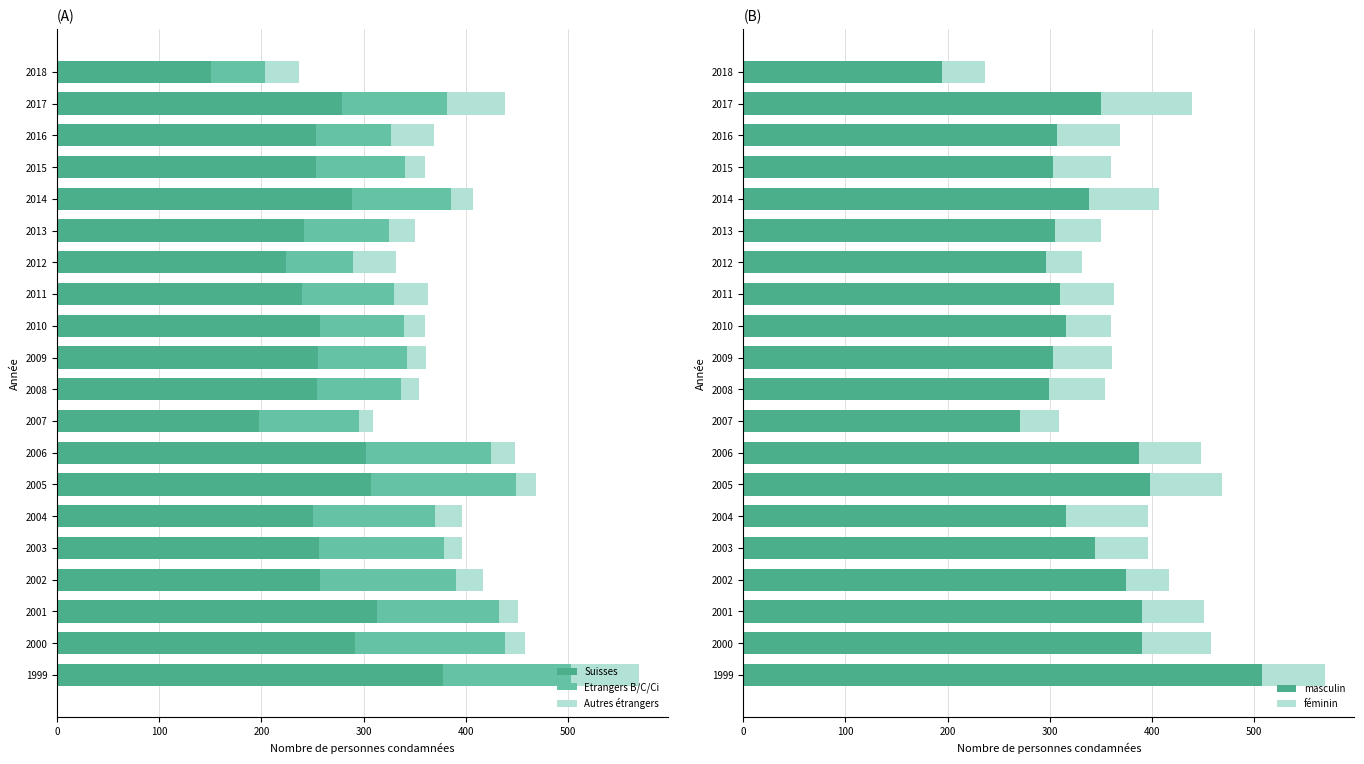

Rank the series by their maximum value, from highest to lowest.

masculin, Suisses, Etrangers B/C/Ci, féminin, Autres étrangers